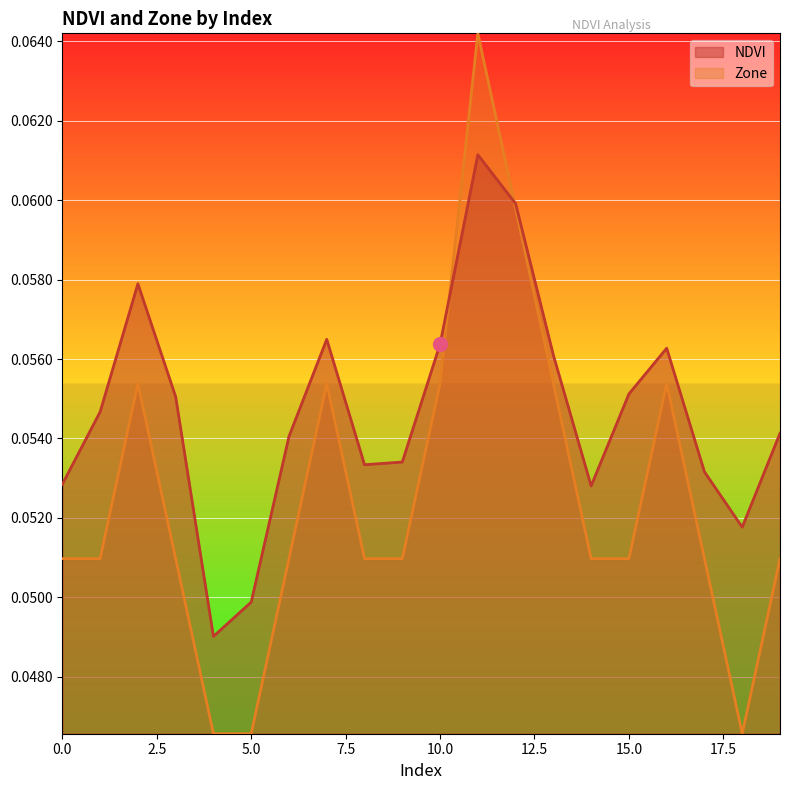

Which has a higher value, 19 or 16?

16